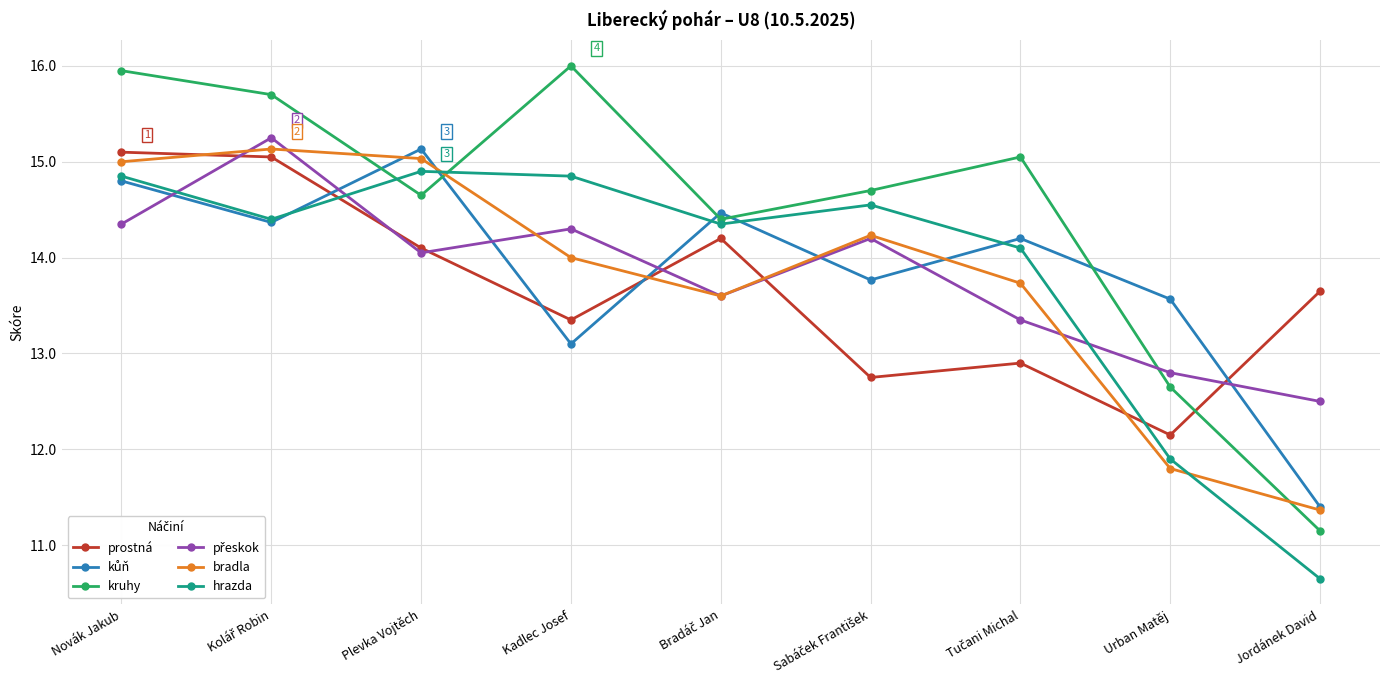

What is the spread (max minus min) of values at Plevka Vojtěch?

1.1